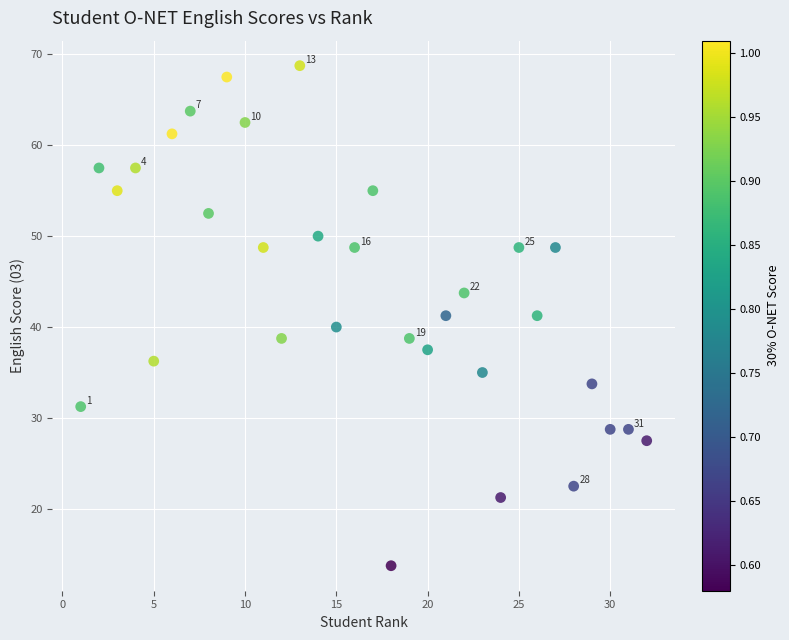

What is the range of Y values (max minus min)?

55.0